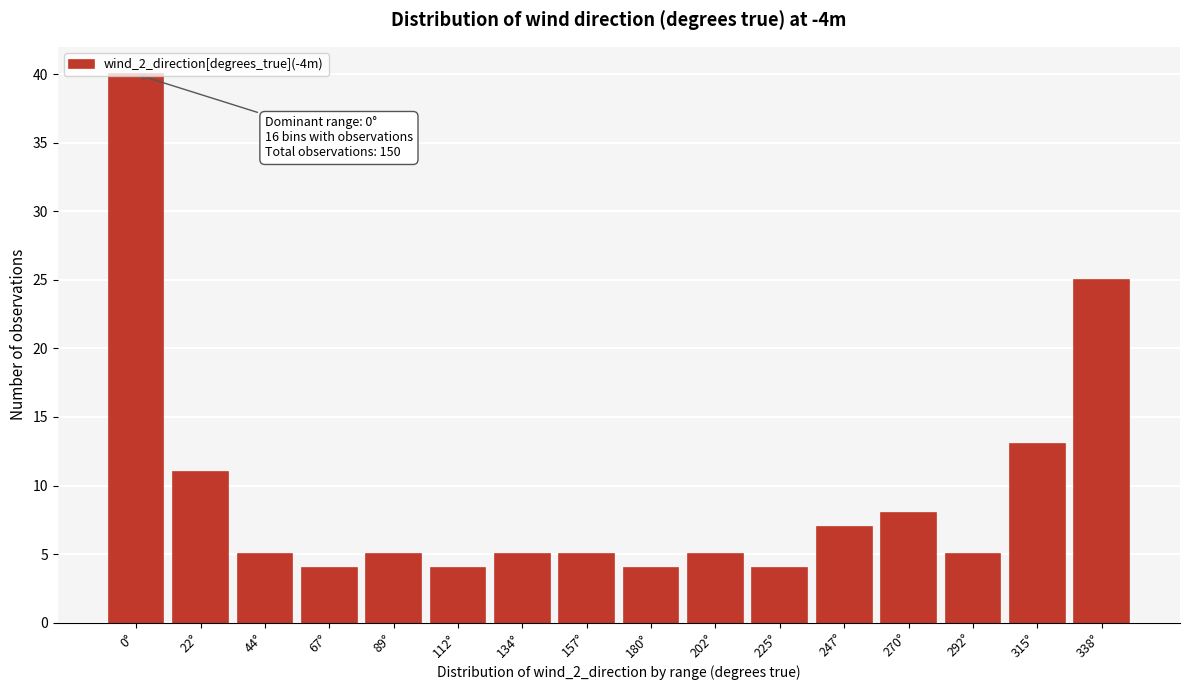

The chart shows a value of 3 at 292°. True or false?

False